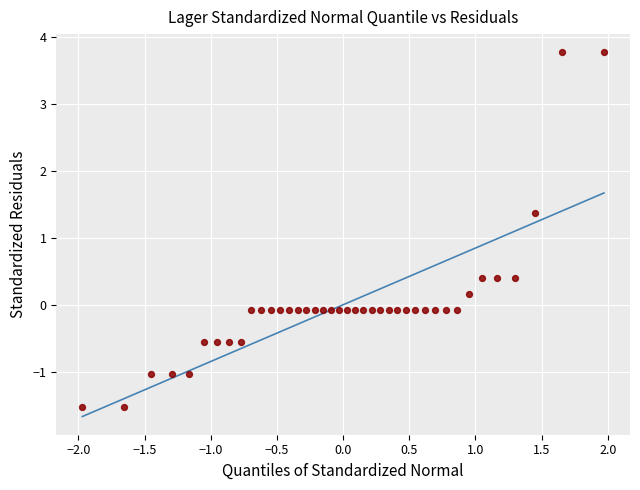

What is the range of X values (max minus min)?

3.9